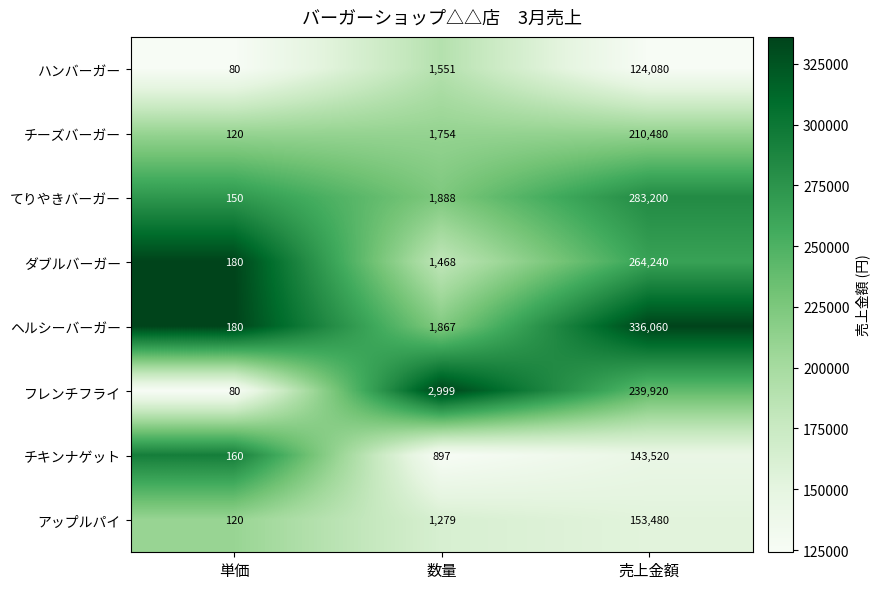

Which series changed the most between 数量 and 売上金額?

ヘルシーバーガー